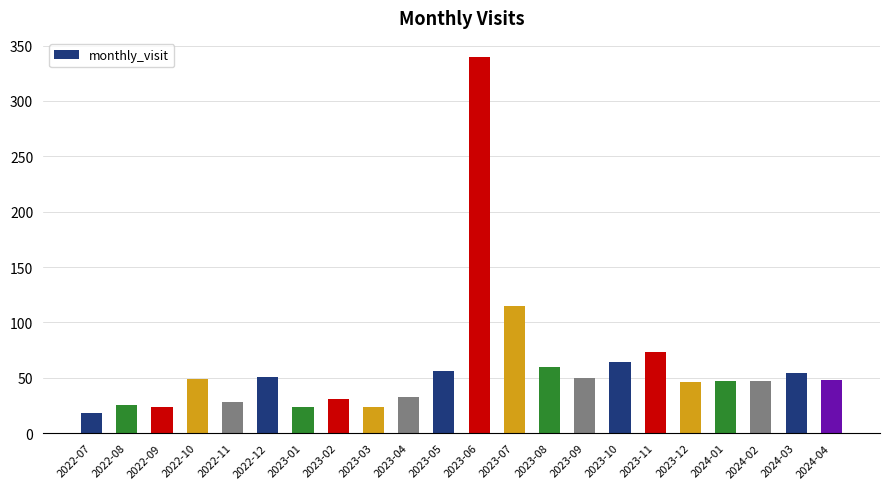

How many distinct data groups are displayed?

1